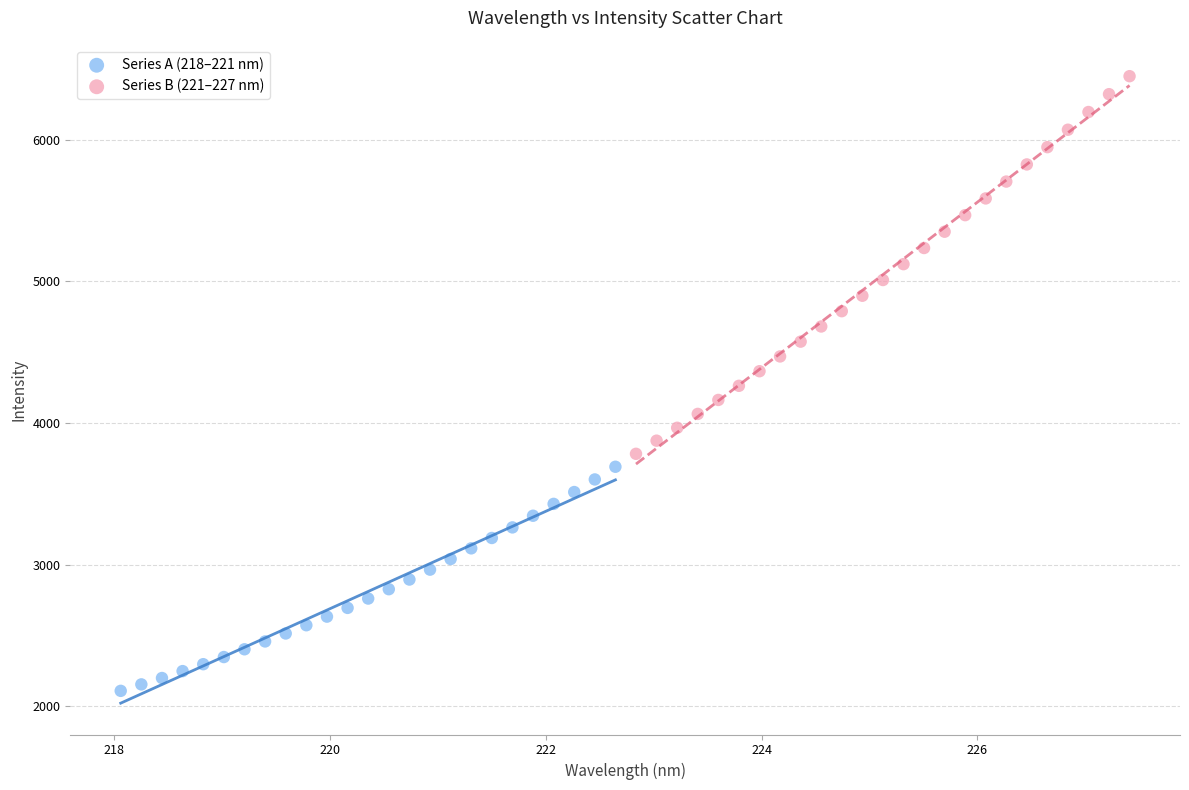

Which series contains the highest Y value?

Series B (221–227 nm)